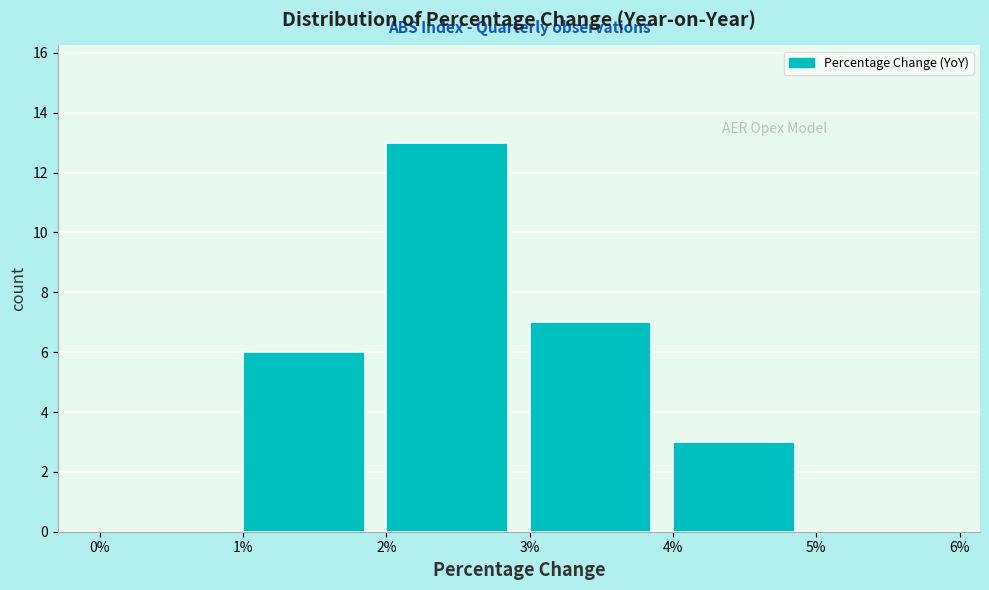

Reading right to left, list all the values displayed in this chart.

5%=0	4%=3	3%=7	2%=13	1%=6	0%=0